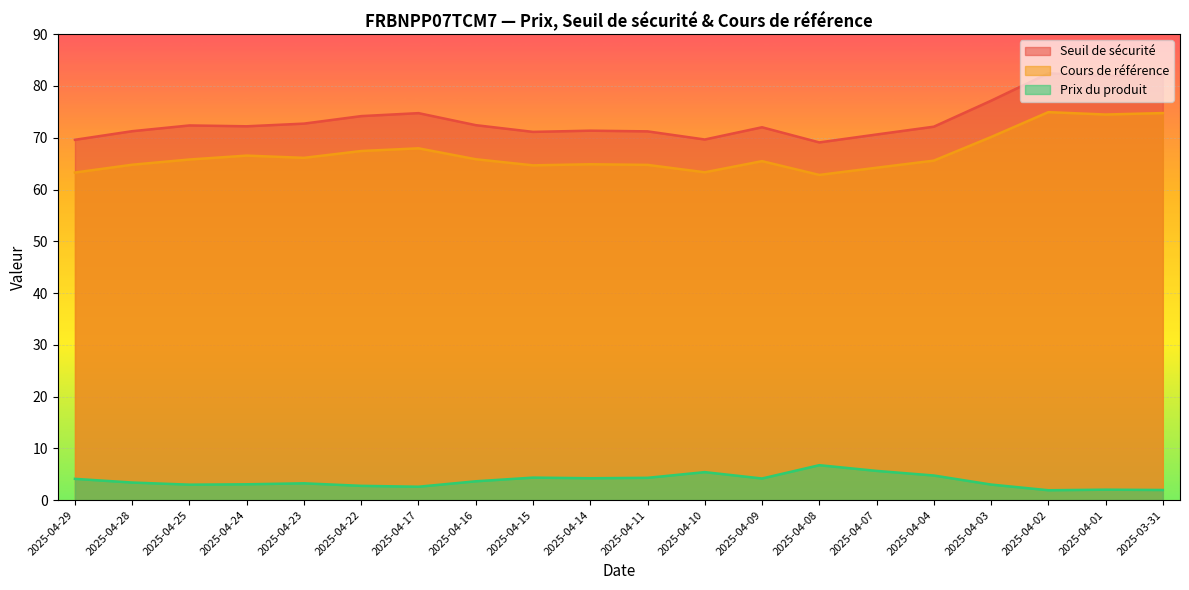

Where does the Seuil de sécurité series first go above 72?

2025-04-25